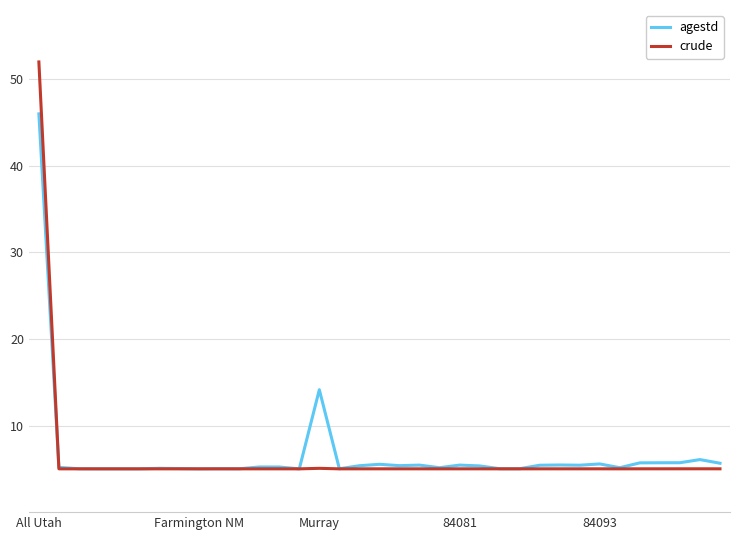

True or false: crude and agestd intersect in this chart.

True